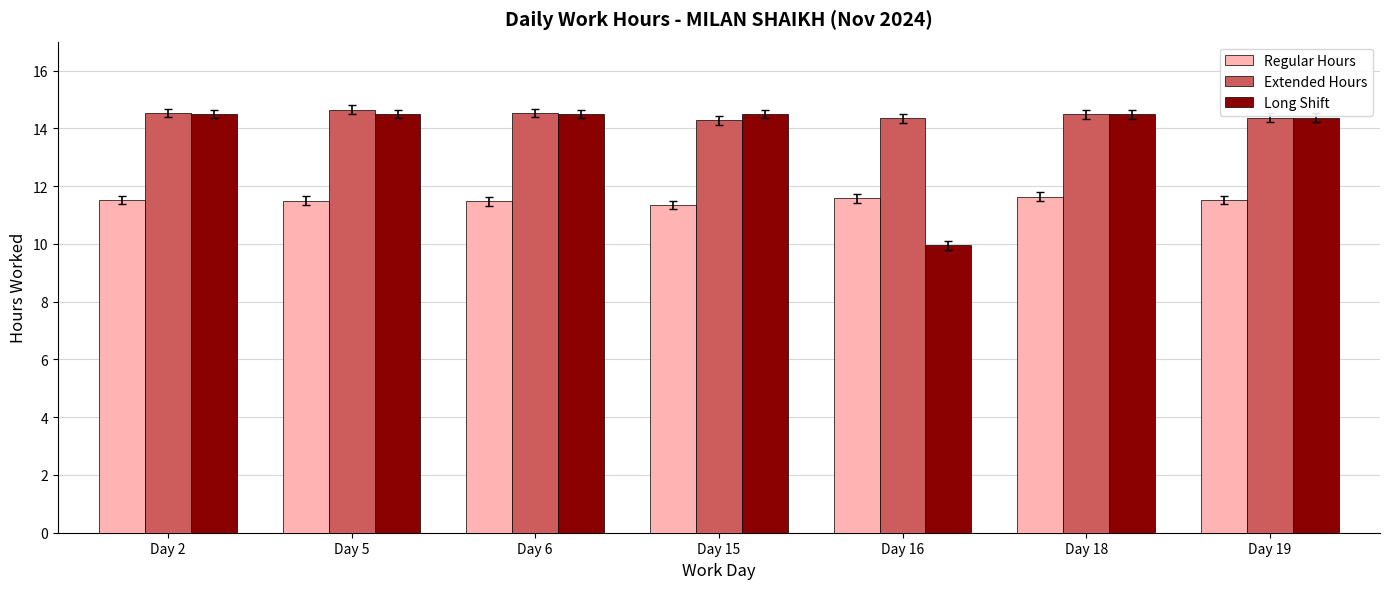

Which category has the lowest value in the Long Shift series?

Day 16